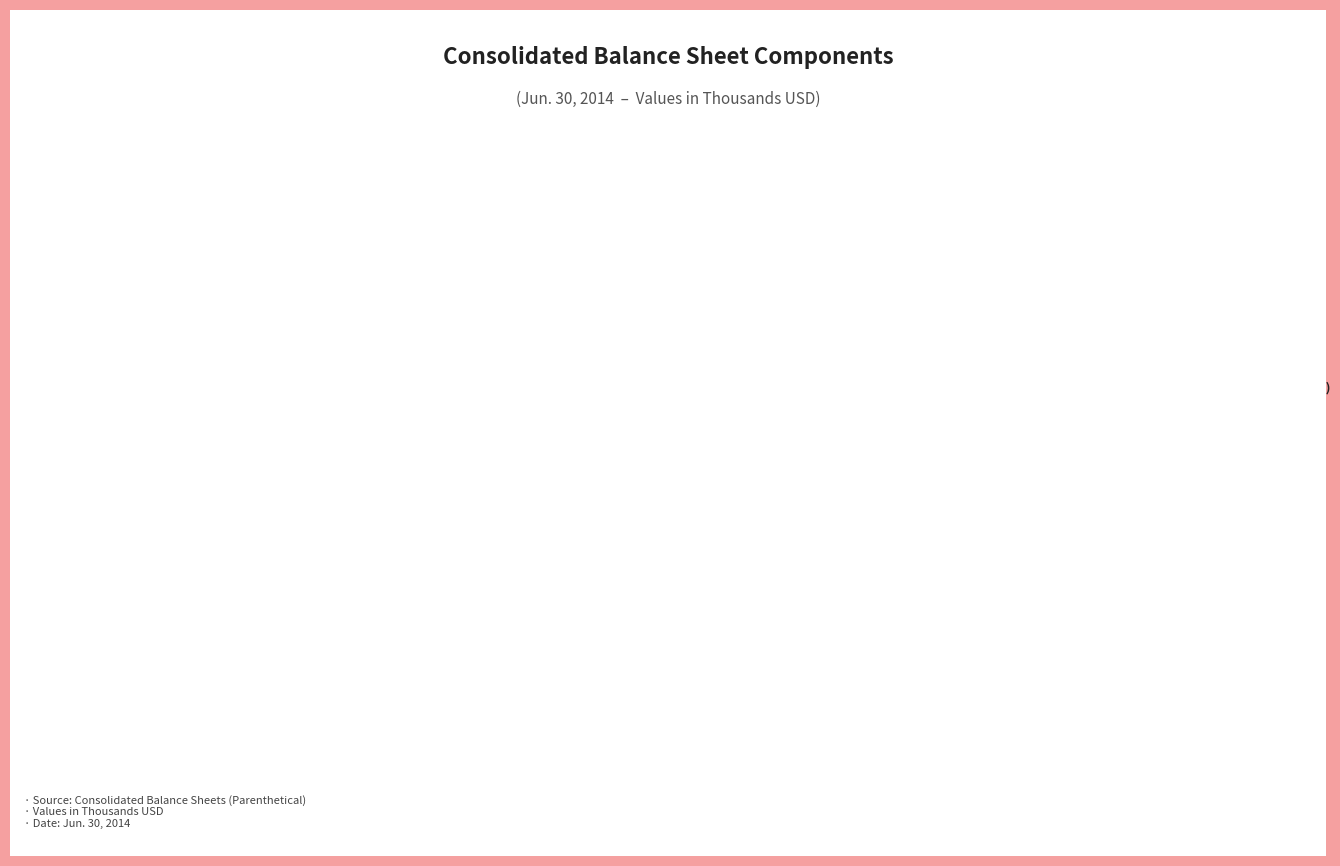

Does Common Stock Shares Issued represent more than half of the total?

No